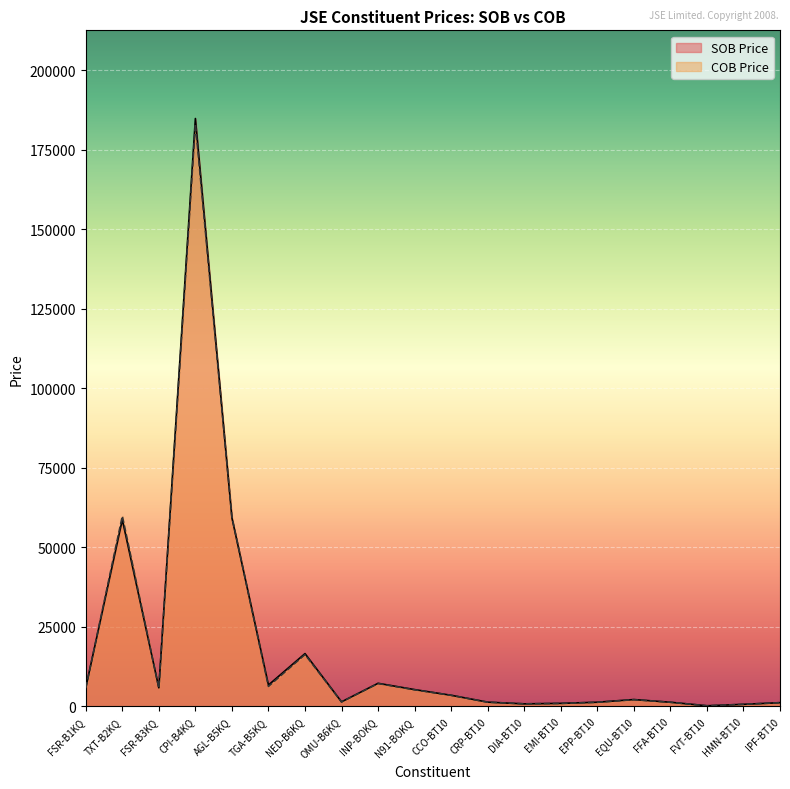

Rank the series by their maximum value, from lowest to highest.

COB Price, SOB Price